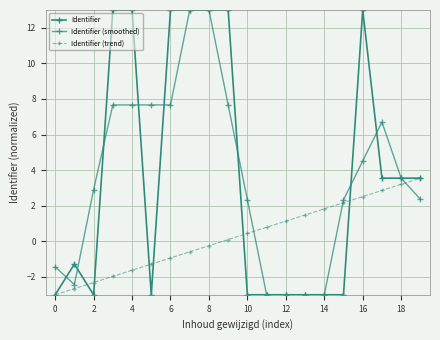

What is the label of the 20th point from the left?

19